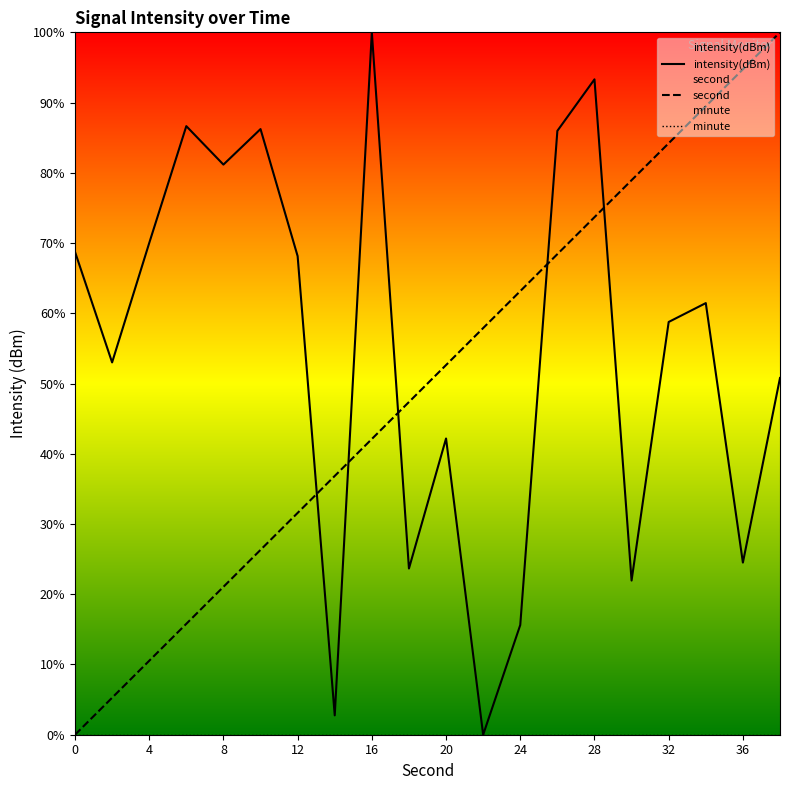

True or false: minute and intensity(dBm) cross at least once.

False